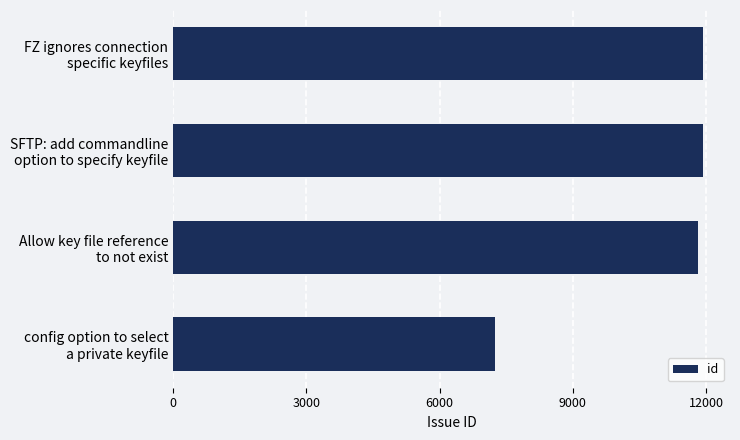

What is the maximum value shown in the chart?

11940